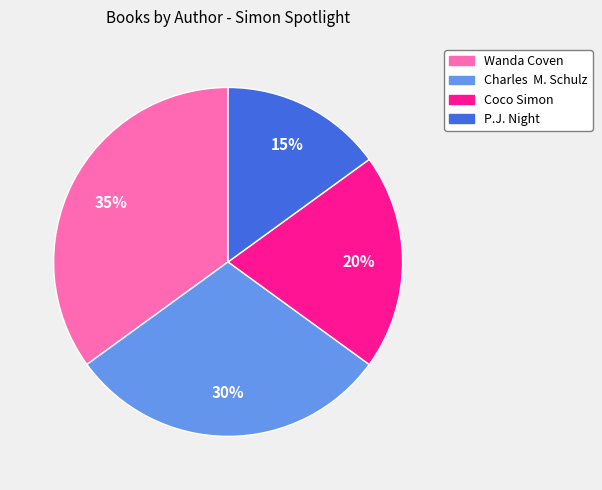

Between Wanda Coven and Charles M. Schulz, which is larger?

Wanda Coven